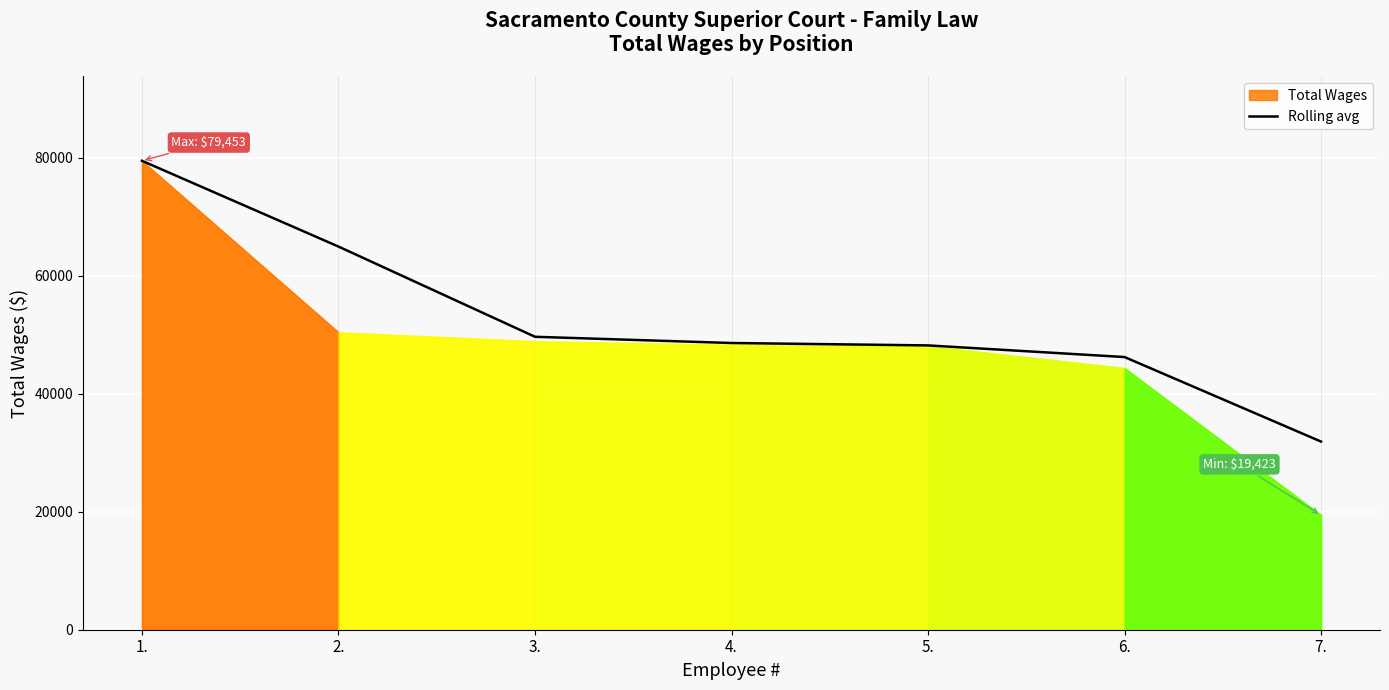

Reading left to right, extract all data points from this chart.

79453.0	64921.5	49635.5	48580.5	48173.5	46202.0	31880.0